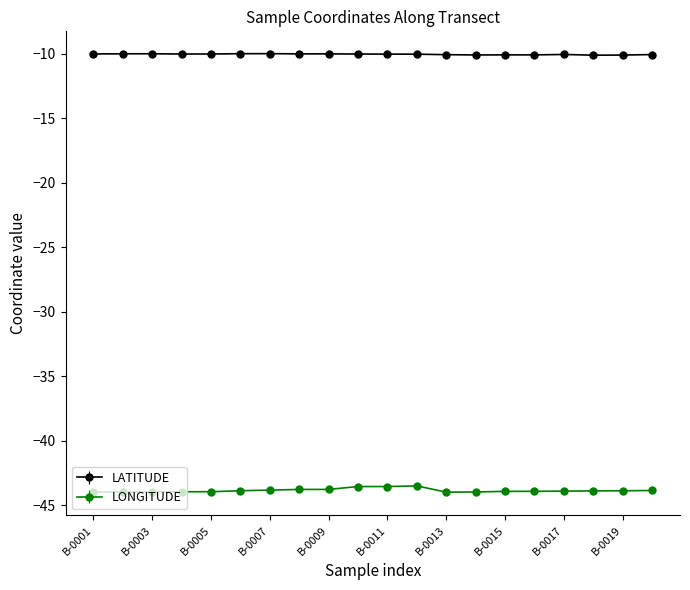

What is the difference between the maximum and second lowest values in the LATITUDE series?

0.1